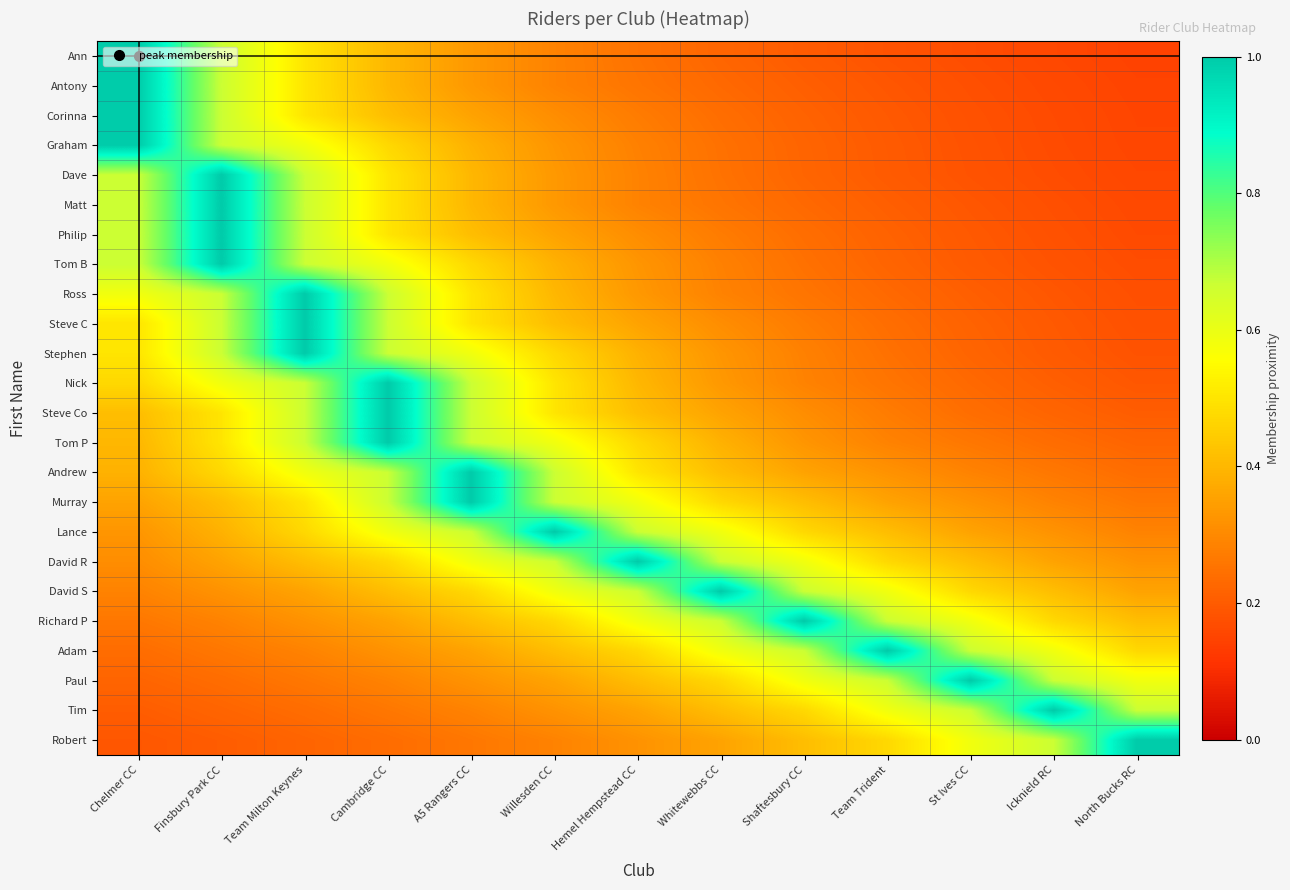

At how many categories does at least one series exceed 0?

13